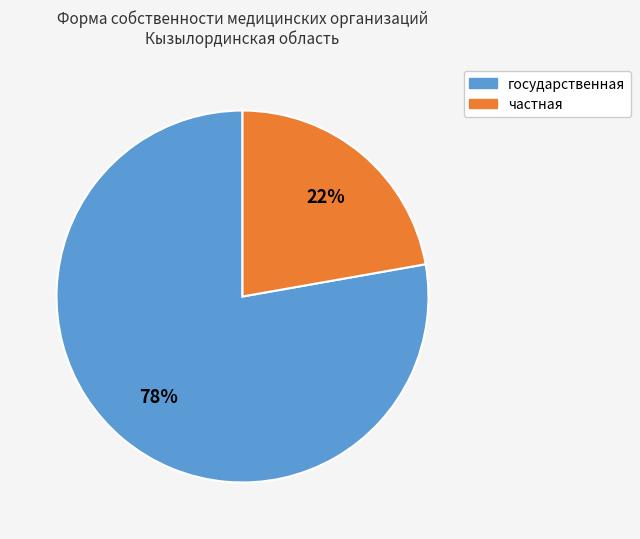

What percentage is the государственная slice, to the nearest percent?

78%